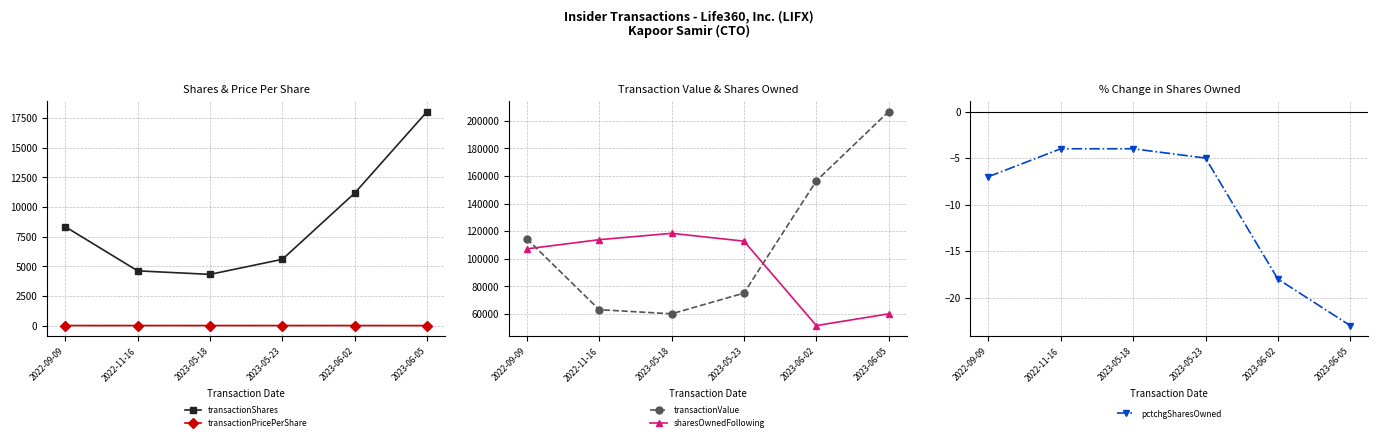

Which category has the highest value across all series?

2023-06-05